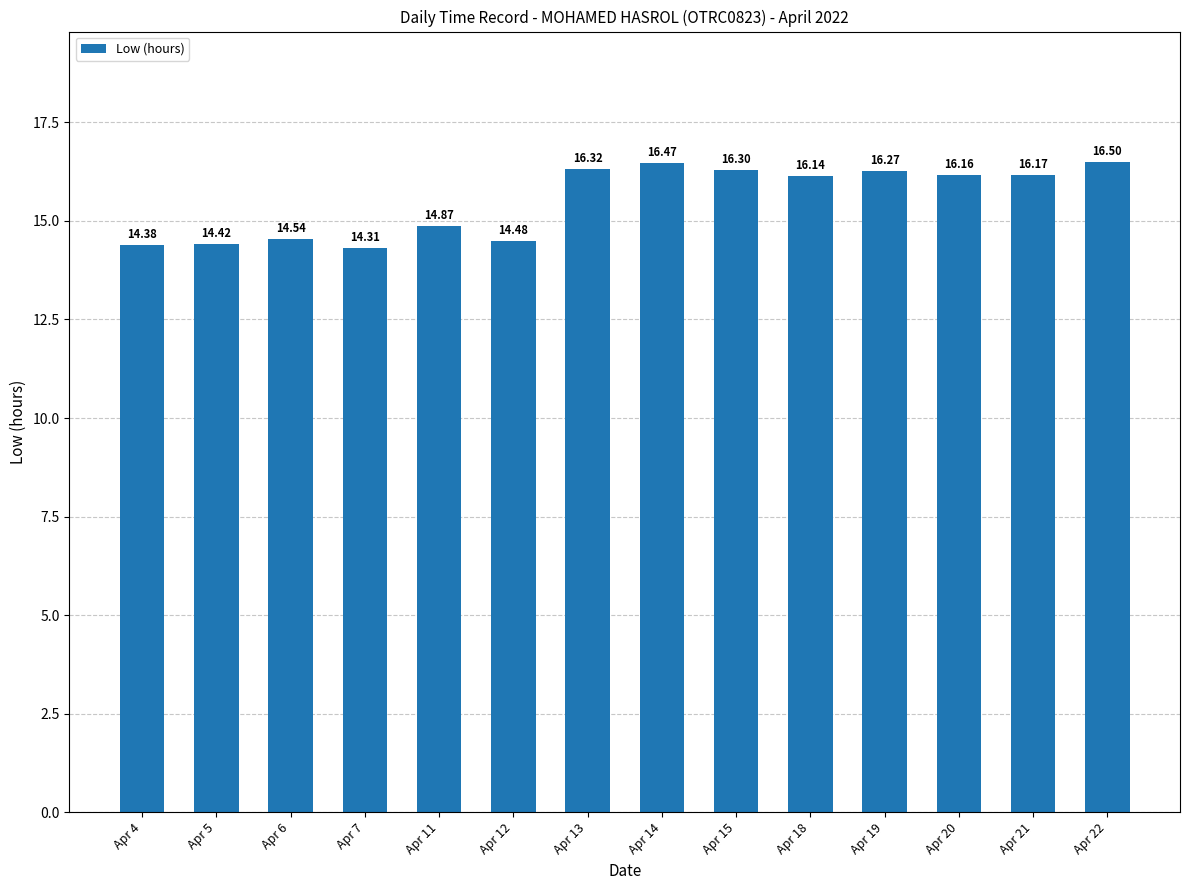

Where does the data first go above 16?

Apr 13